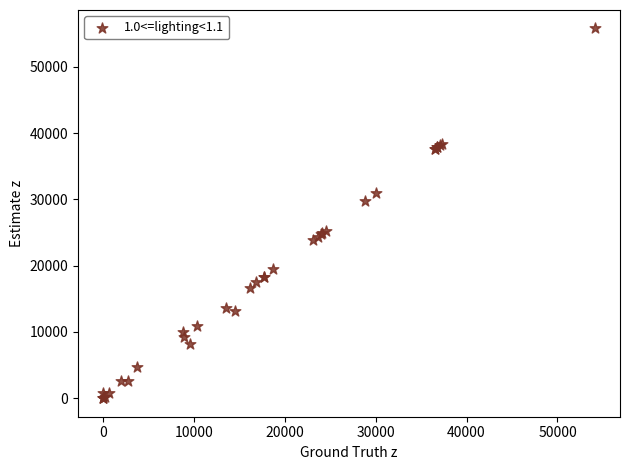

What Y value in the scatter plot is closest to 27885?

29723.4